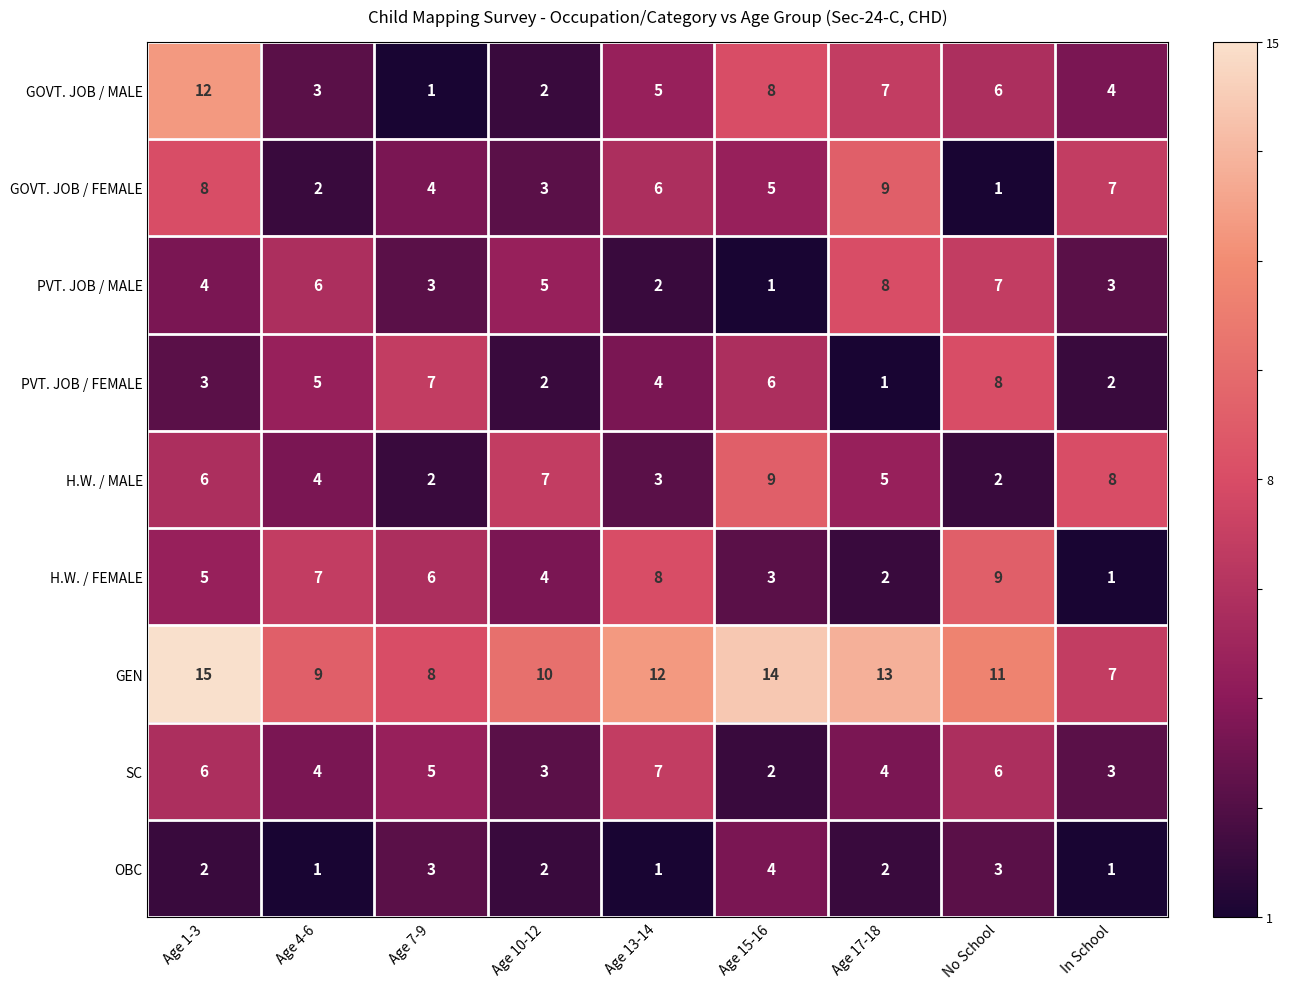

What is the minimum value shown in the chart?

1